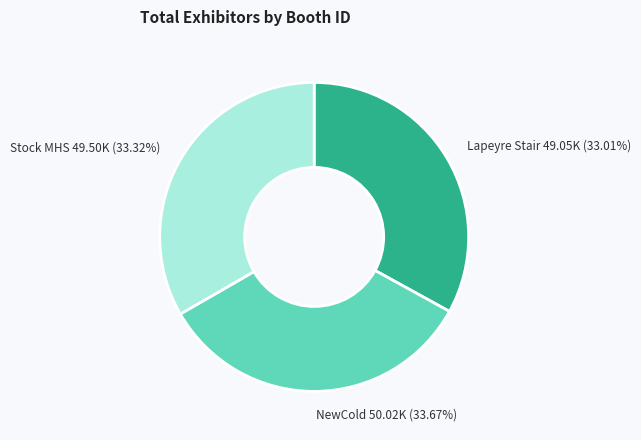

Which has a higher value, Lapeyre Stair or NewCold?

NewCold